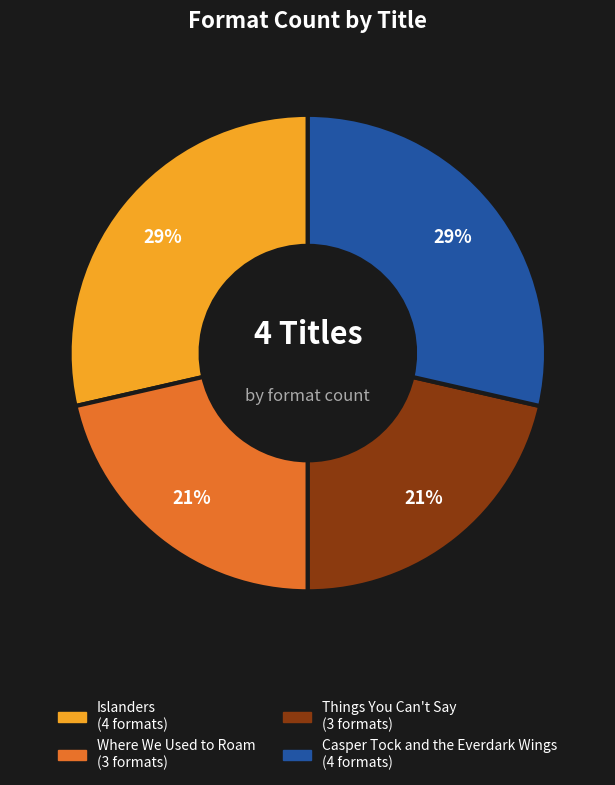

To the nearest percent, what portion does Where We Used to Roam represent?

21%